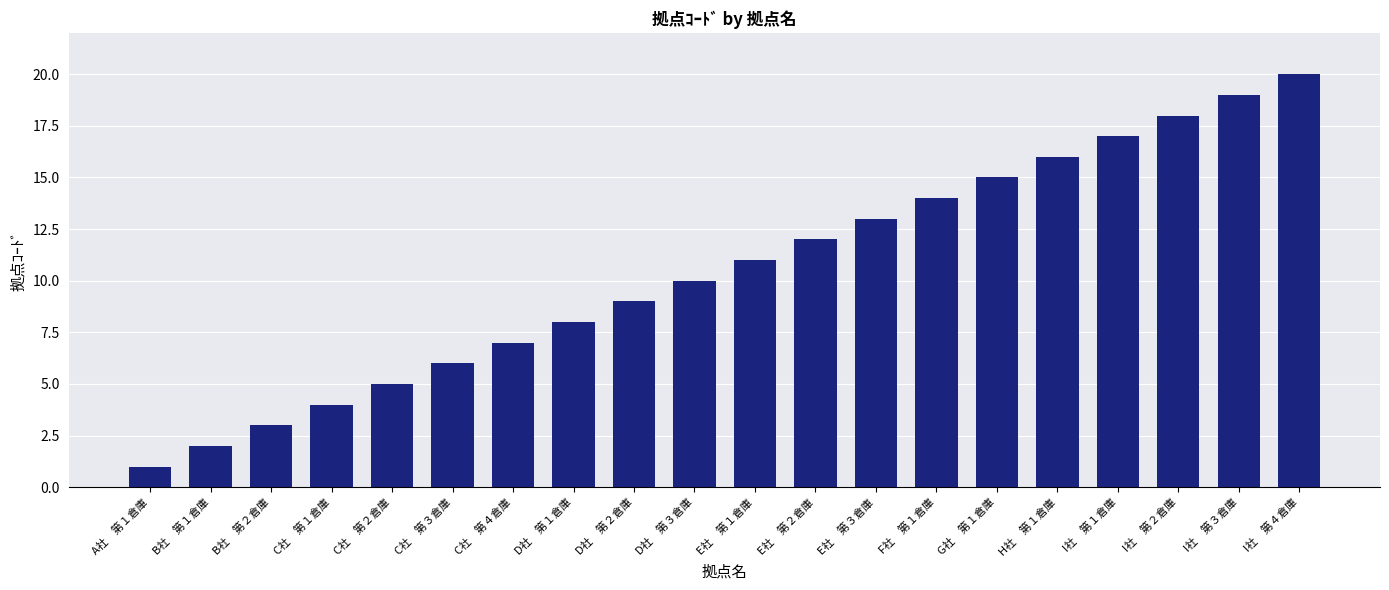

What is the label of the 19th bar from the left?

I社　第３倉庫